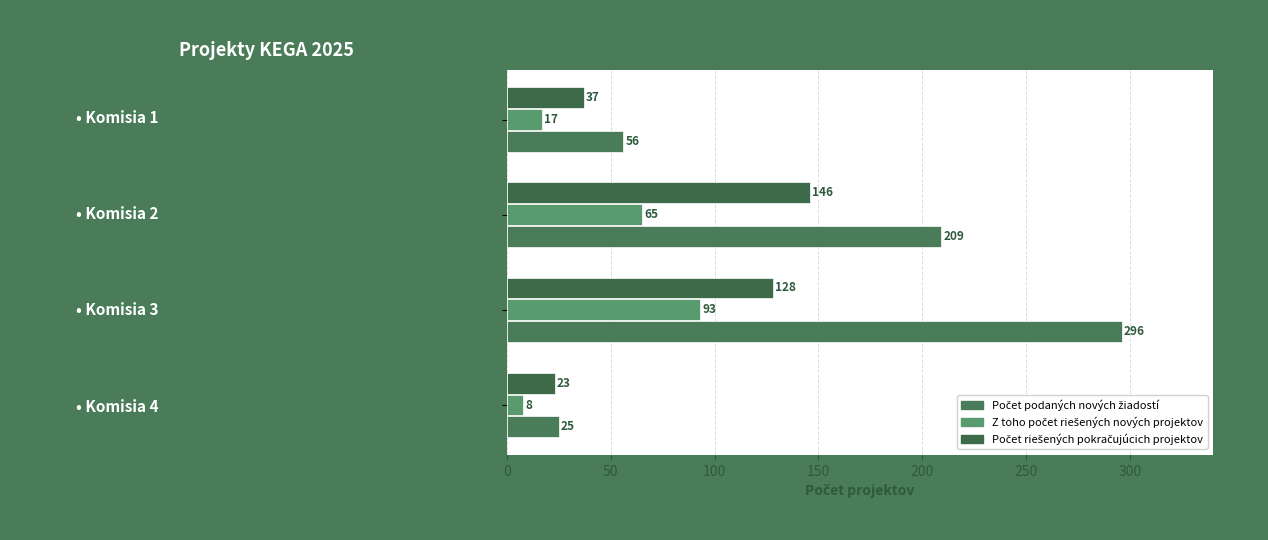

What is the value of the Počet podaných nových žiadostí bar at the 4th from the left?

25